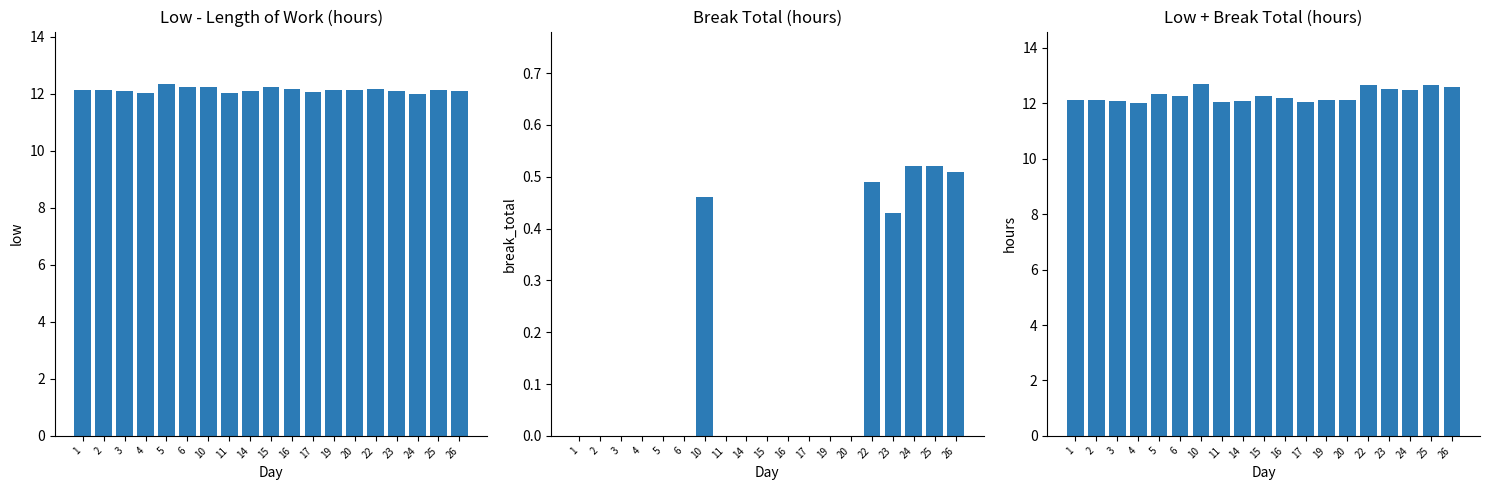

Reading right to left, list all the values displayed in this chart.

Low (Length of Work): 12.1	12.1	12.0	12.1	12.2	12.1	12.1	12.1	12.2	12.2	12.1	12.0	12.2	12.2	12.3	12.0	12.1	12.1	12.1
Break Total: 0.5	0.5	0.5	0.4	0.5	0.0	0.0	0.0	0.0	0.0	0.0	0.0	0.5	0.0	0.0	0.0	0.0	0.0	0.0
Low + Break: 12.6	12.7	12.5	12.5	12.7	12.1	12.1	12.1	12.2	12.2	12.1	12.0	12.7	12.2	12.3	12.0	12.1	12.1	12.1